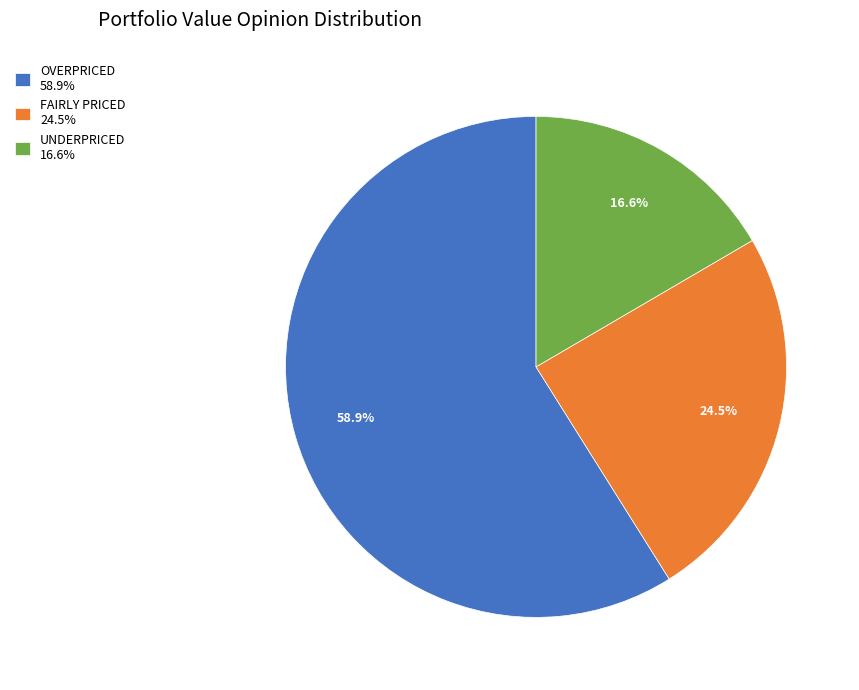

The UNDERPRICED slice represents 32% of the pie. True or false?

False